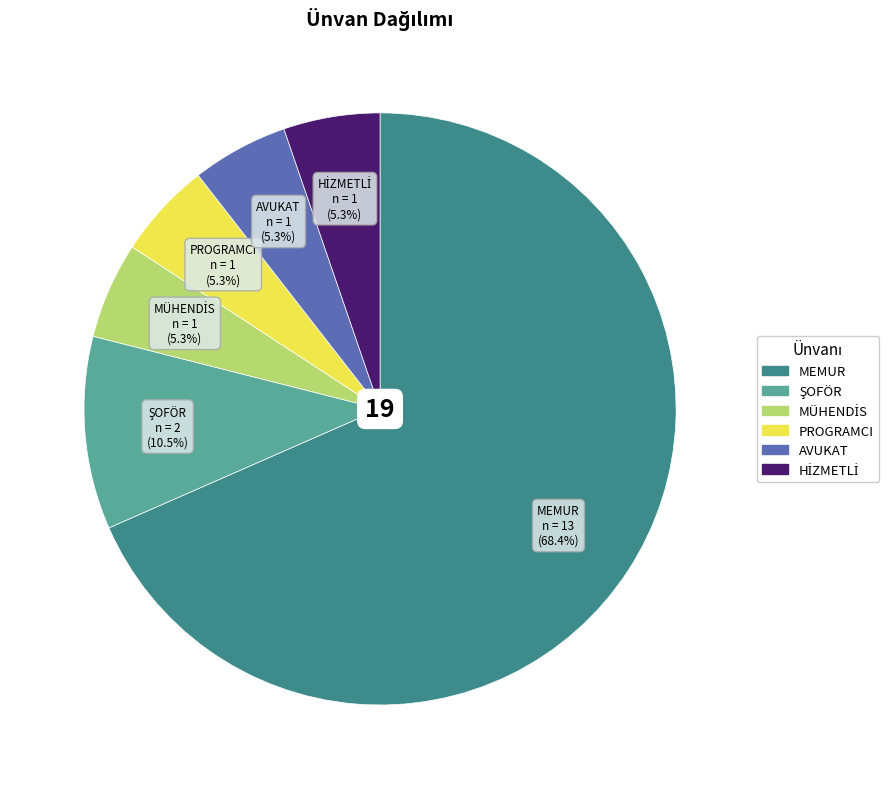

Which has a higher value, AVUKAT or MEMUR?

MEMUR